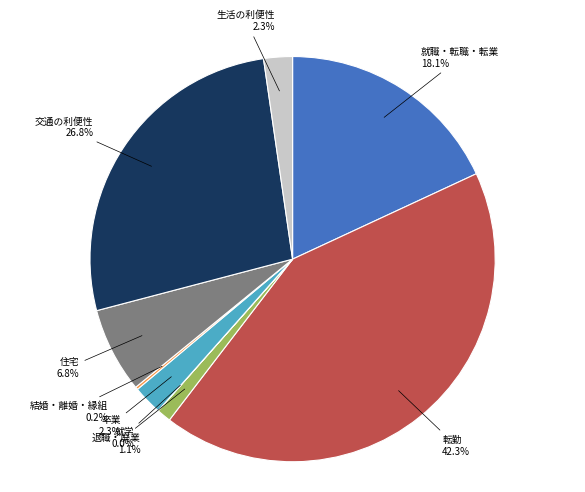

Is there a majority slice in this chart?

No